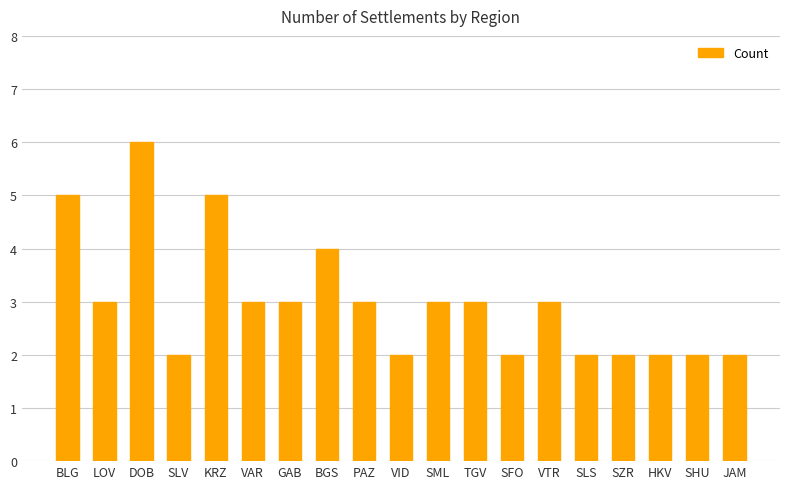

Count the number of categories in the chart.

19